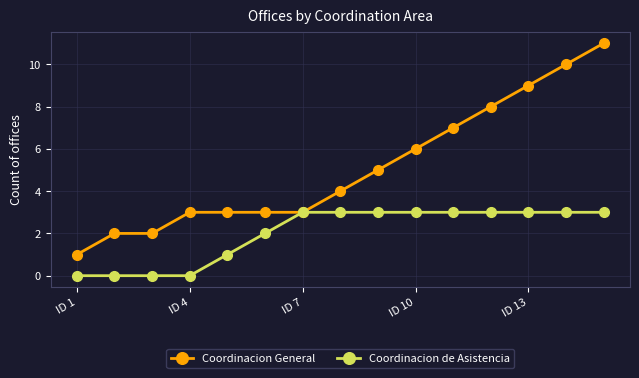

Rank the series by their maximum value, from highest to lowest.

Coordinacion General, Coordinacion de Asistencia